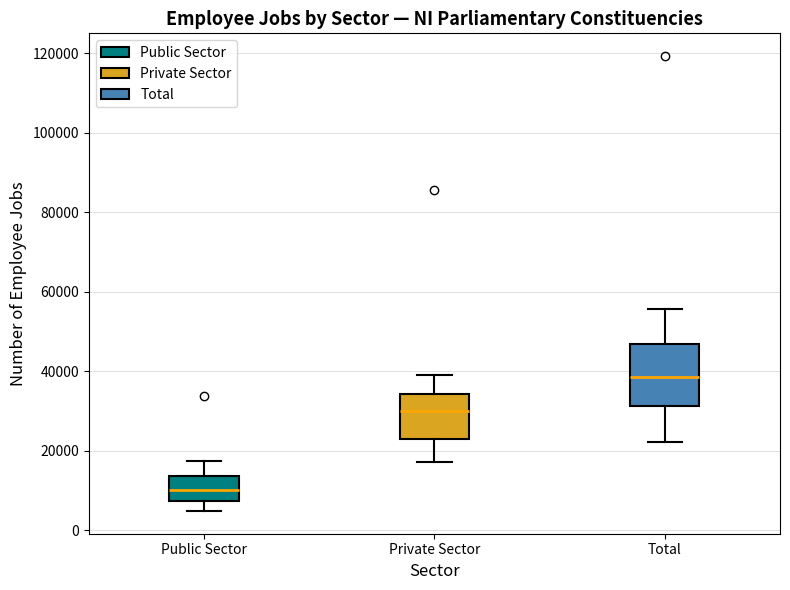

Which box's median line is the highest?

Total